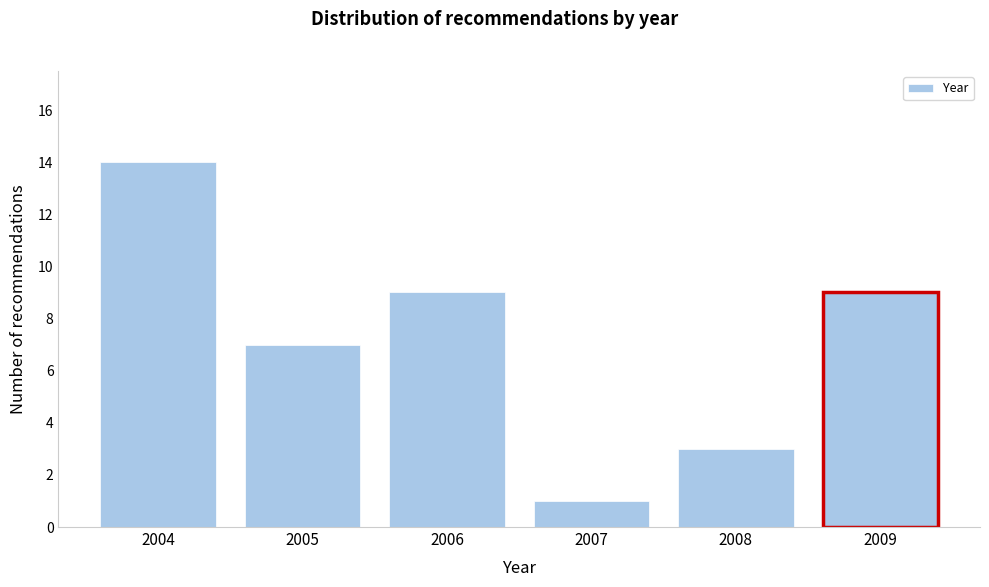

Reading left to right, transcribe all the data shown in this chart.

14	7	9	1	3	9